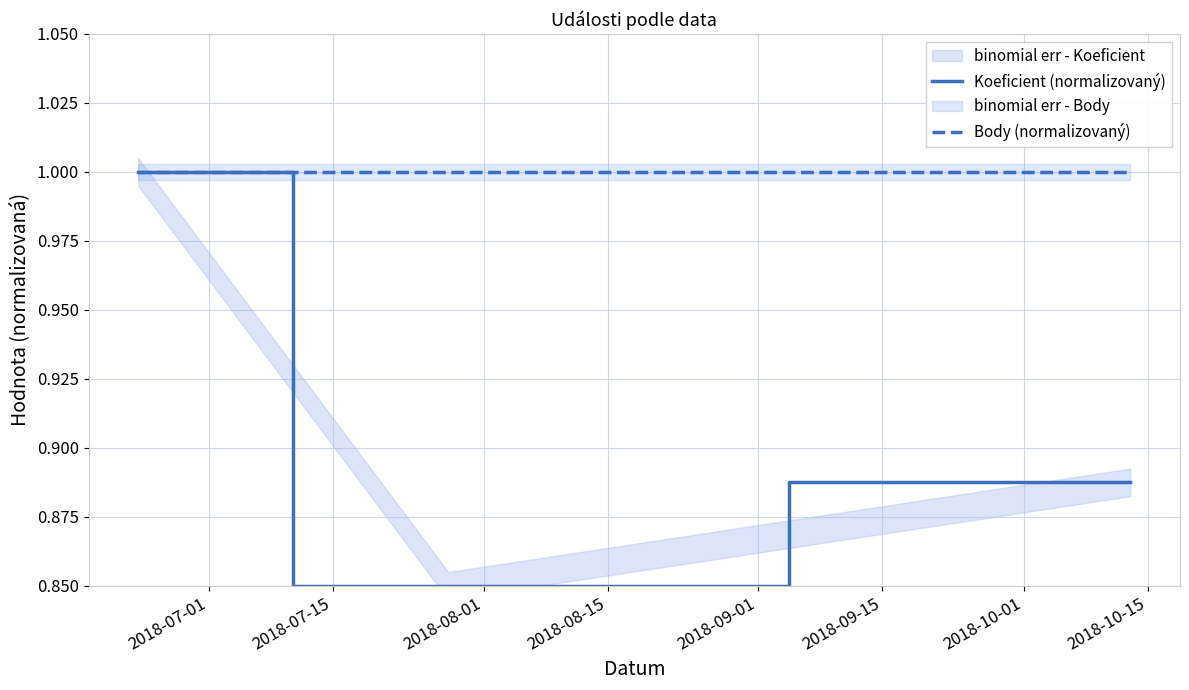

True or false: Body (normalizovaný) has a value of 1.3 at 2018-07-15.

False